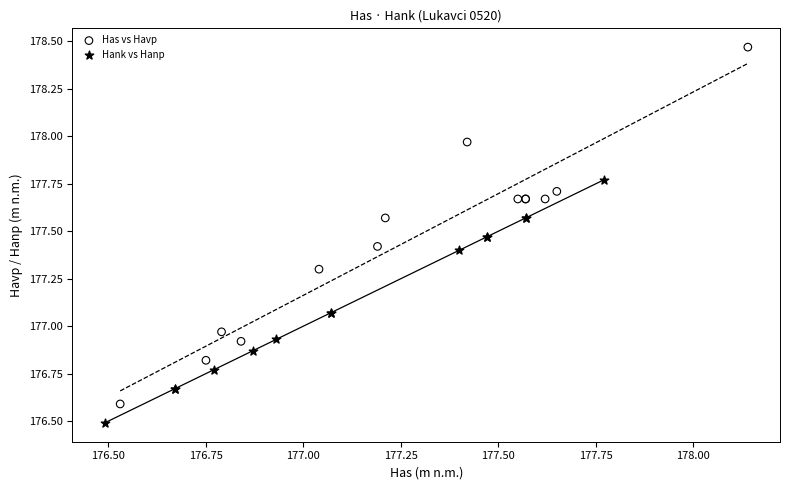

Which series contains the highest Y value?

Has vs Havp